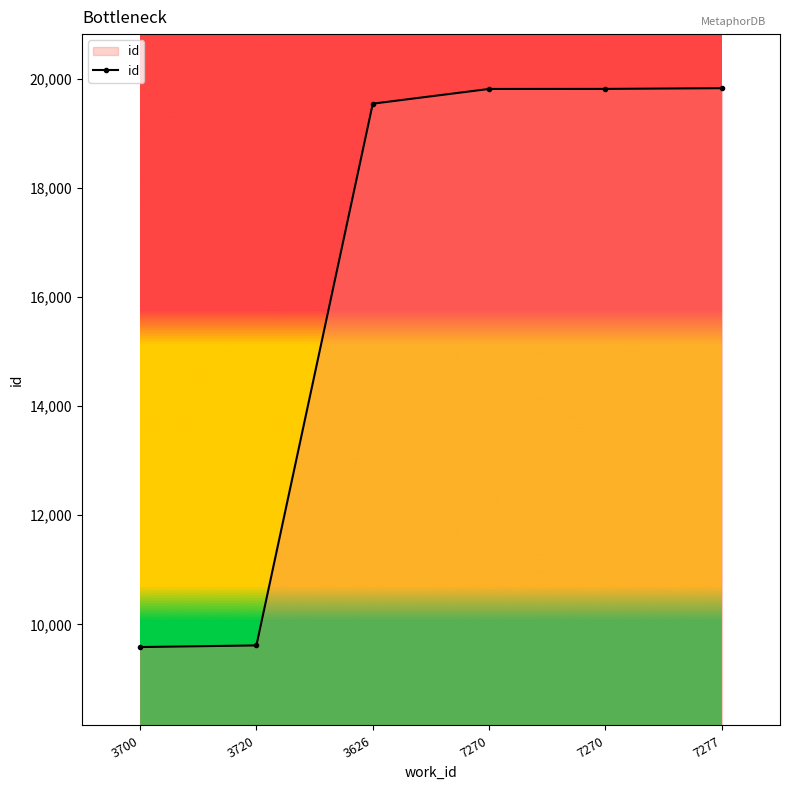

Reading left to right, what are all the values shown in this chart?

9584	9614	19547	19817	19818	19831